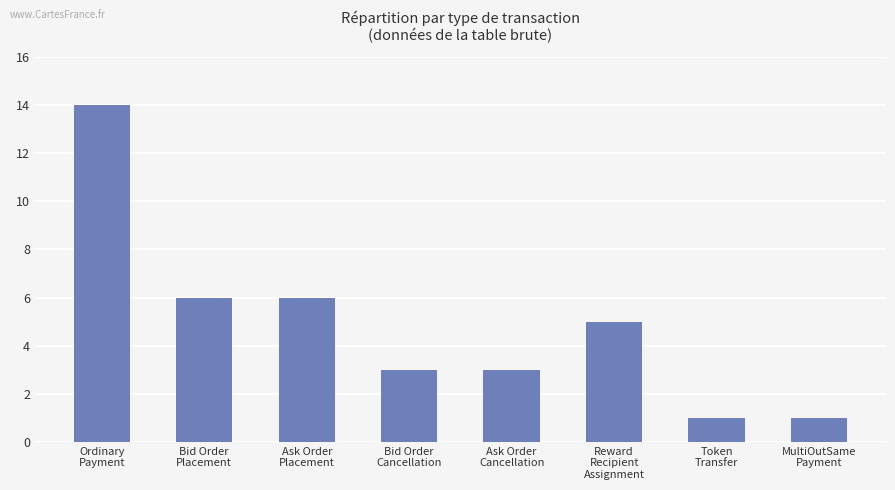

True or false: the data shows 9 at Bid Order
Placement.

False